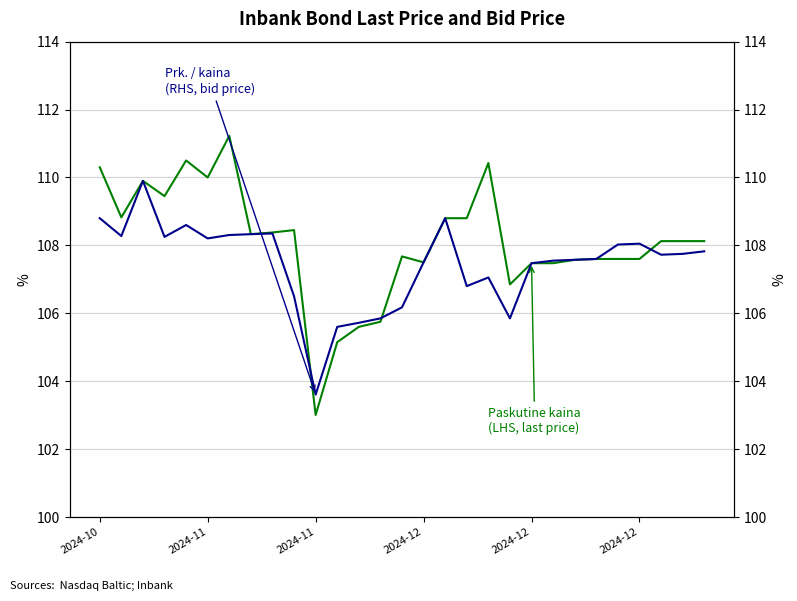

What is the difference between the maximum and minimum values in the Prk. / kaina (RHS) series?

6.3